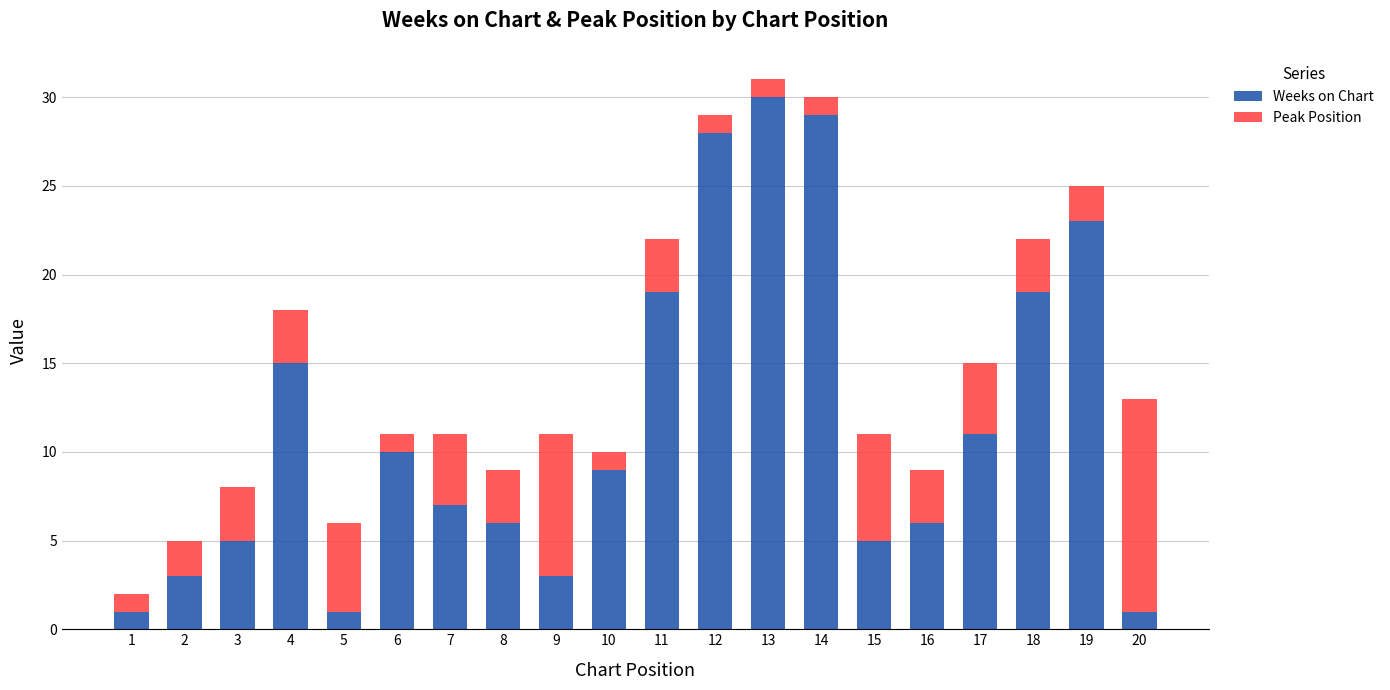

What is the sum of the Weeks on Chart values at 11 and 19?

42